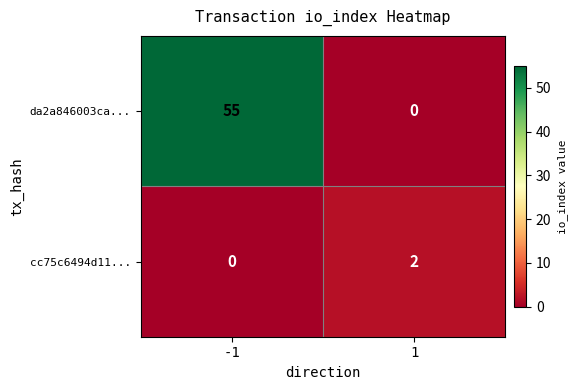

Is it true that da2a846003ca... equals -22 at 1?

False